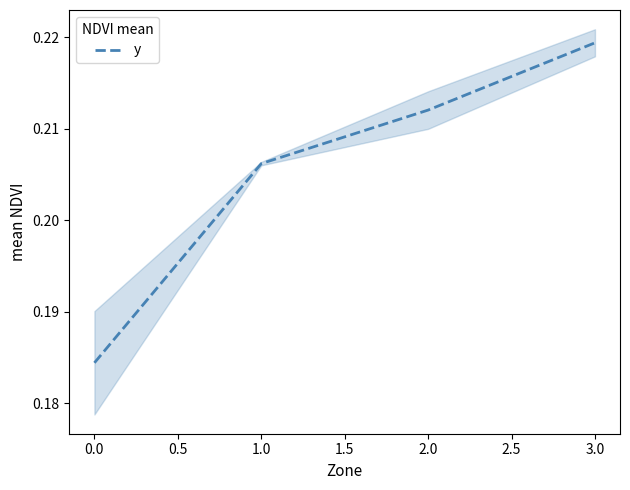

List the labels in order of y value, largest first.

3.0, 2.0, 1.0, 0.0